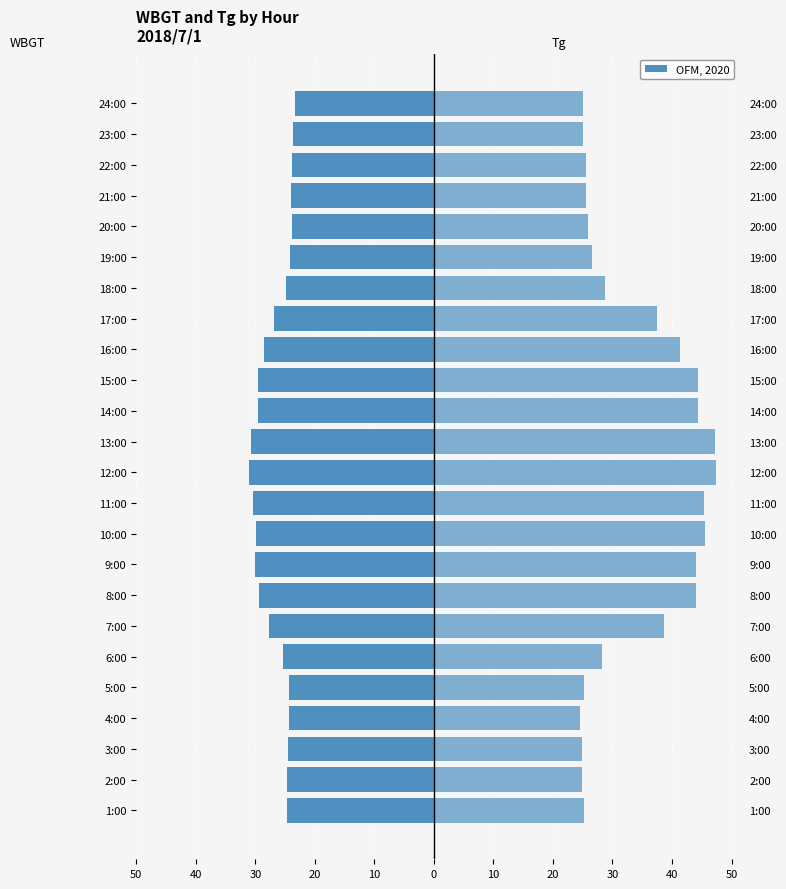

How many data points in WBGT are less than -24?

19